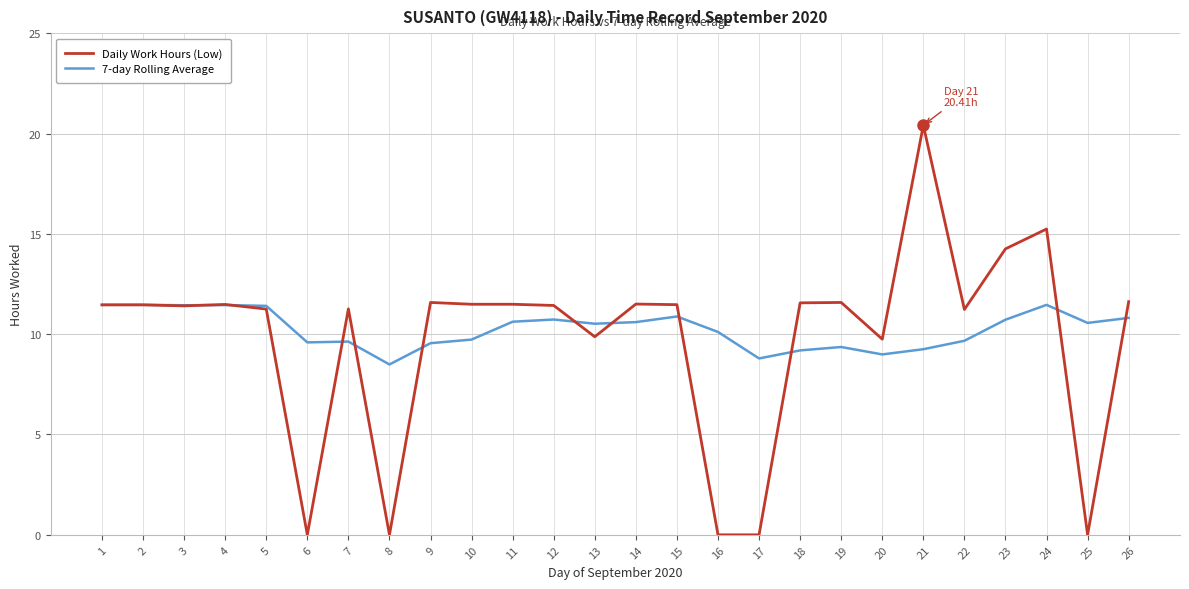

At which label does Daily Work Hours (Low) first exceed 11?

1